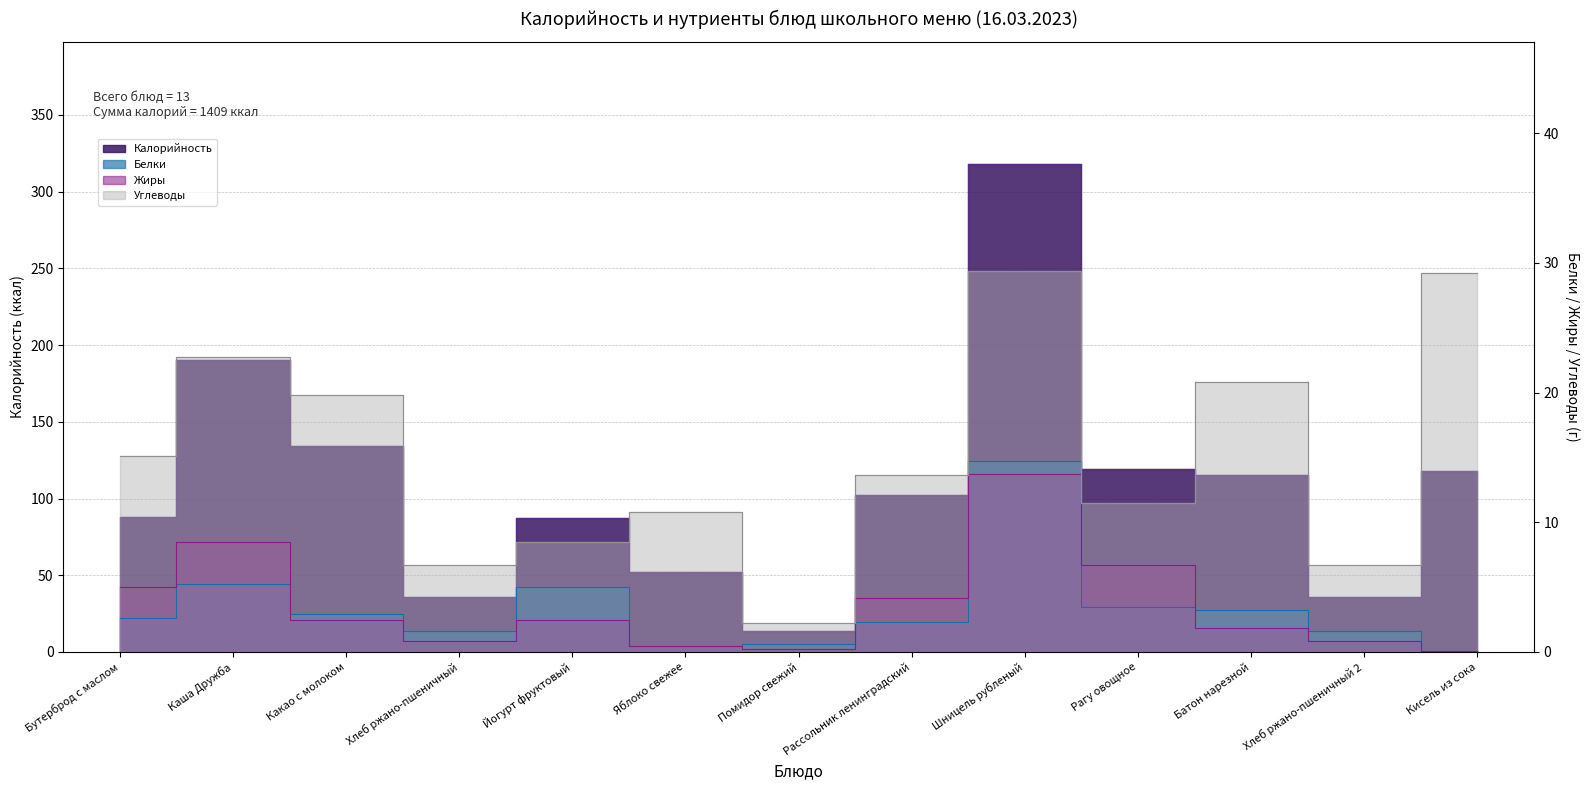

The value of Жиры at Яблоко свежее is 0.7. True or false?

False